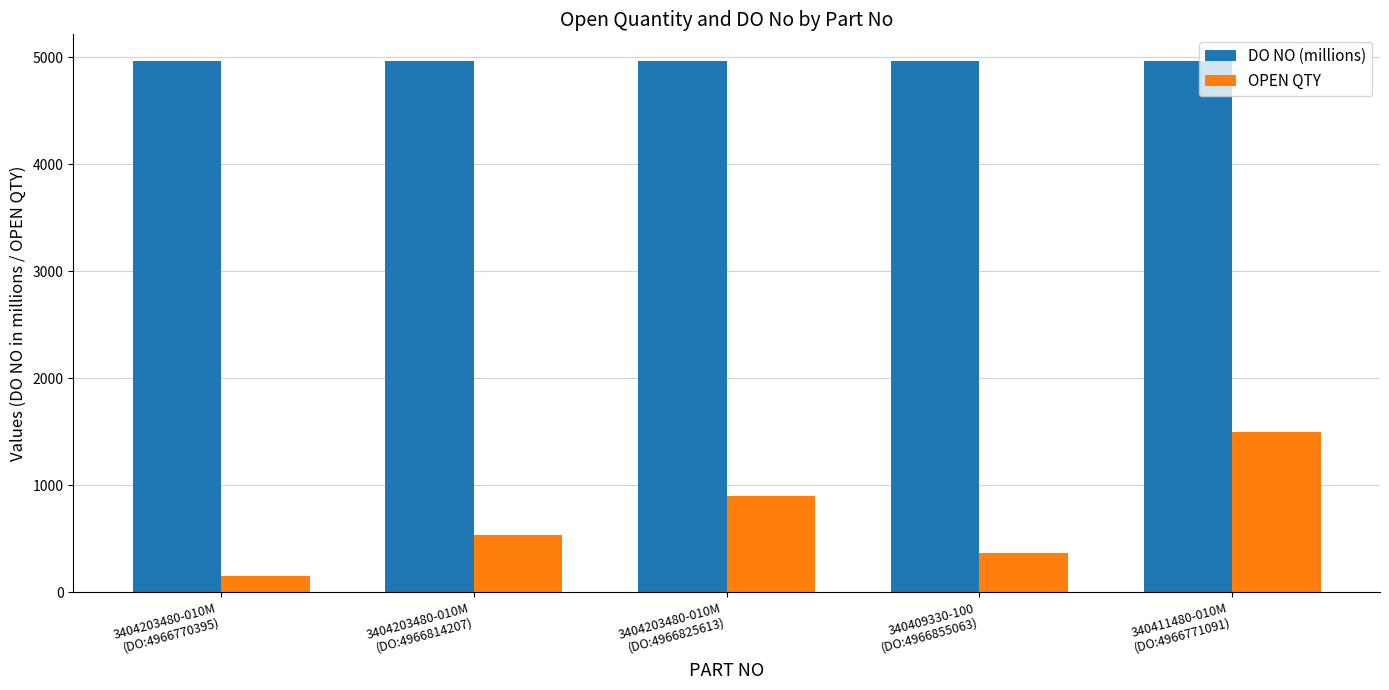

Which series has the widest spread of values?

OPEN QTY